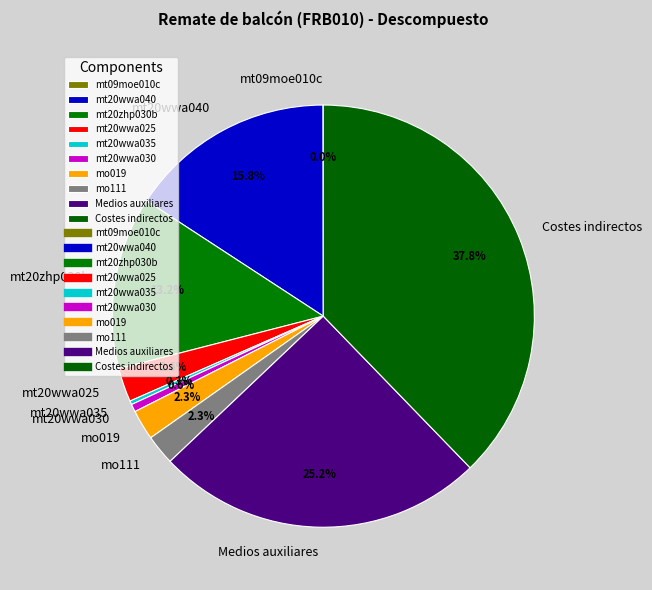

Which slice is the largest?

Costes indirectos